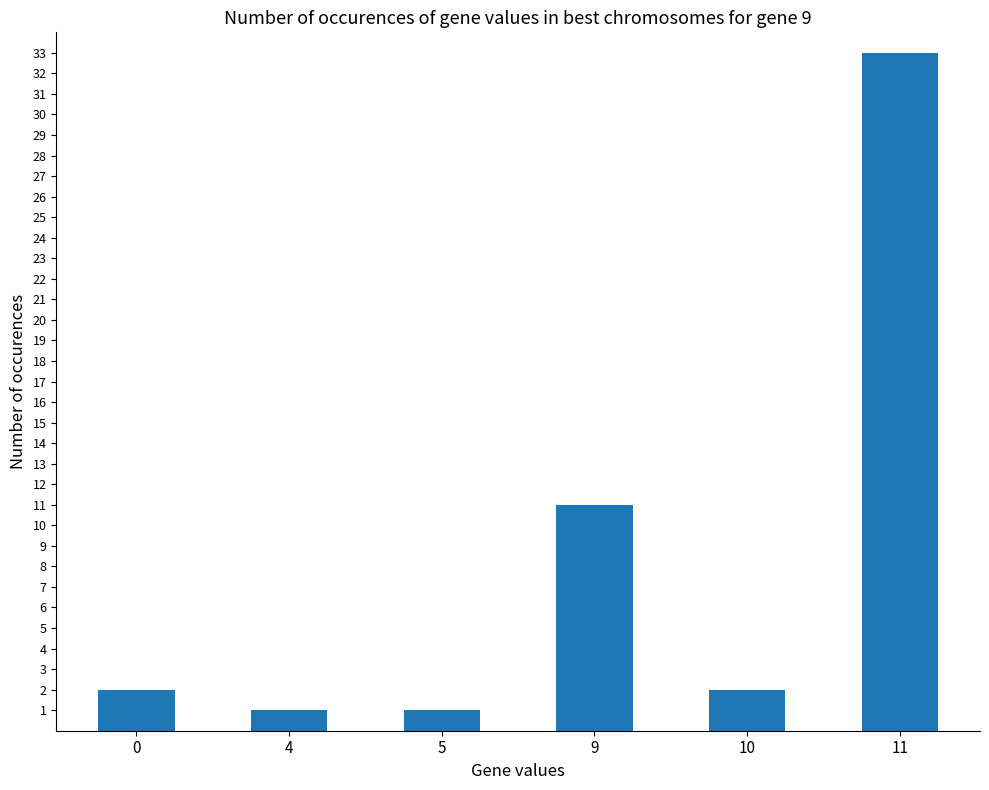

What is the change in value from 4 to 11?

+32